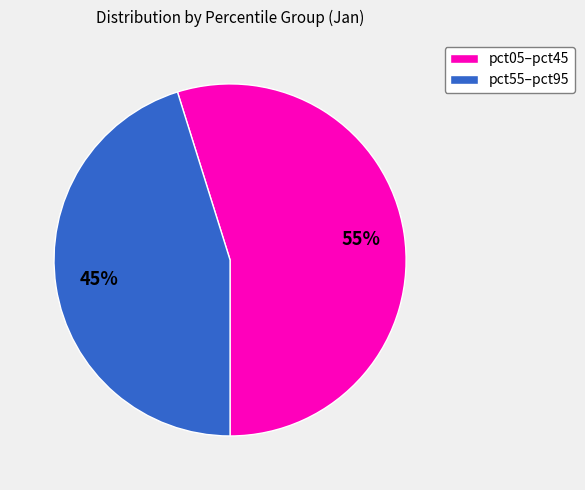

Combined, do pct05–pct45 and pct55–pct95 account for over 50%?

Yes